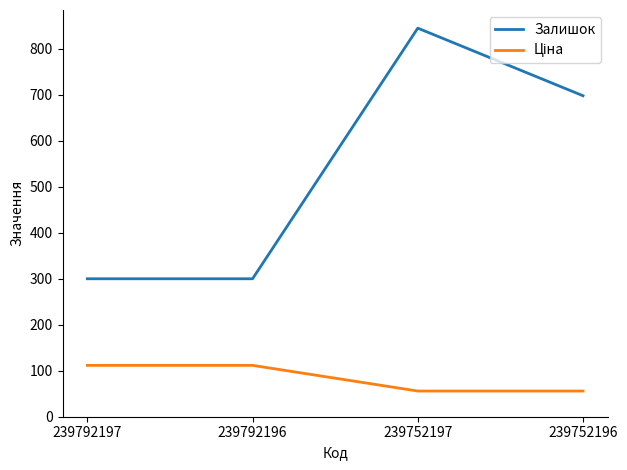

At how many categories does at least one series exceed 353?

2